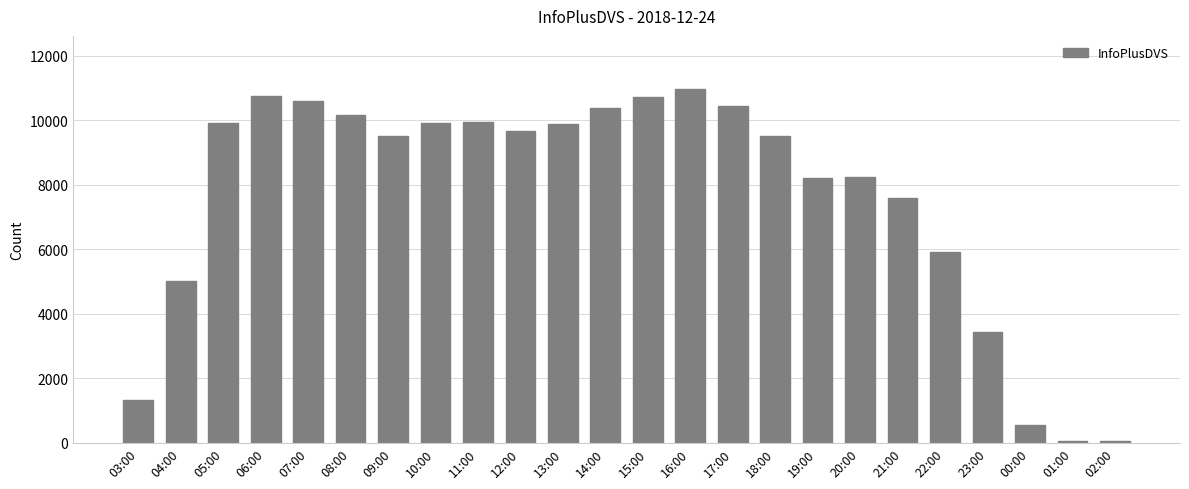

What is the sum of all values?

182684